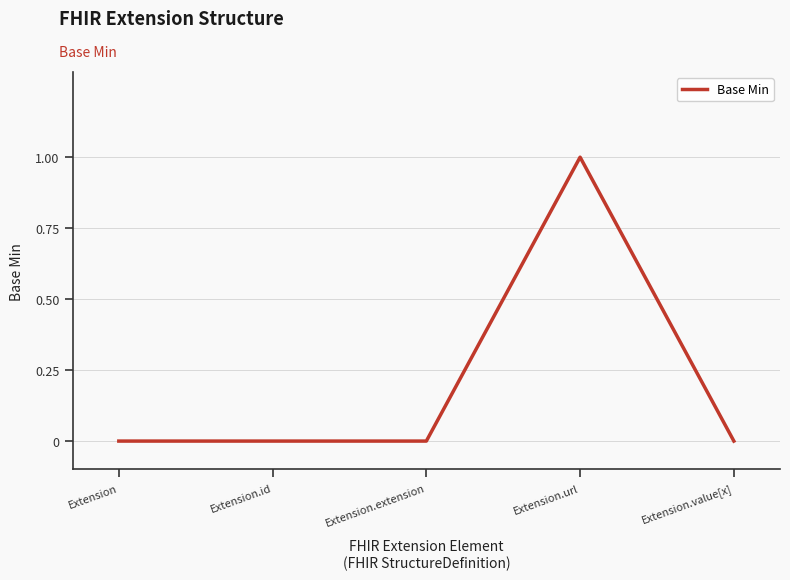

Which label corresponds to the largest value in the chart?

Extension.url